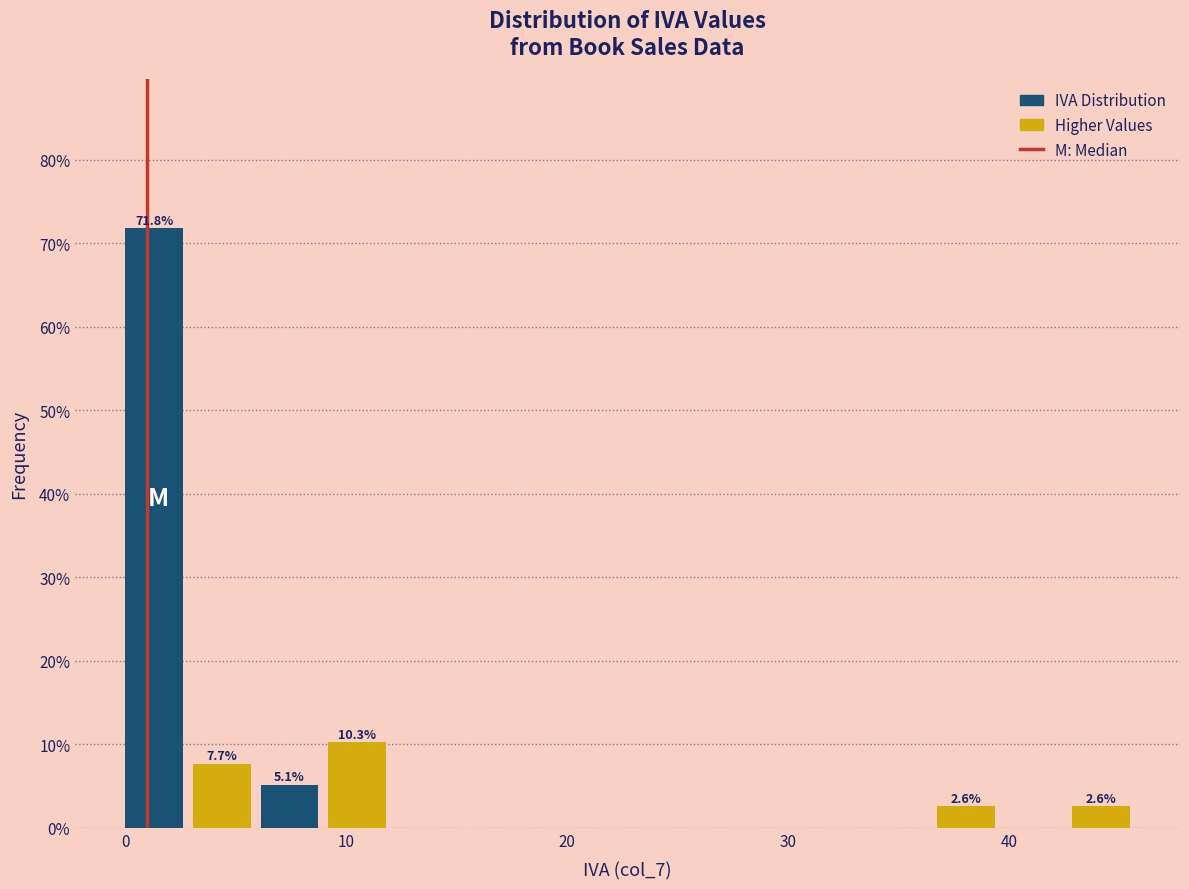

Read against the x-axis, roughly where is the centre of the tallest bar?

1